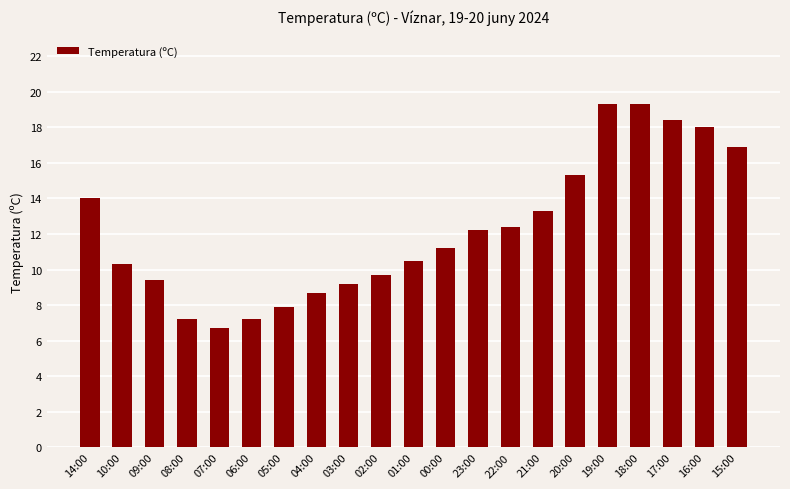

What is the greatest value displayed?

19.3